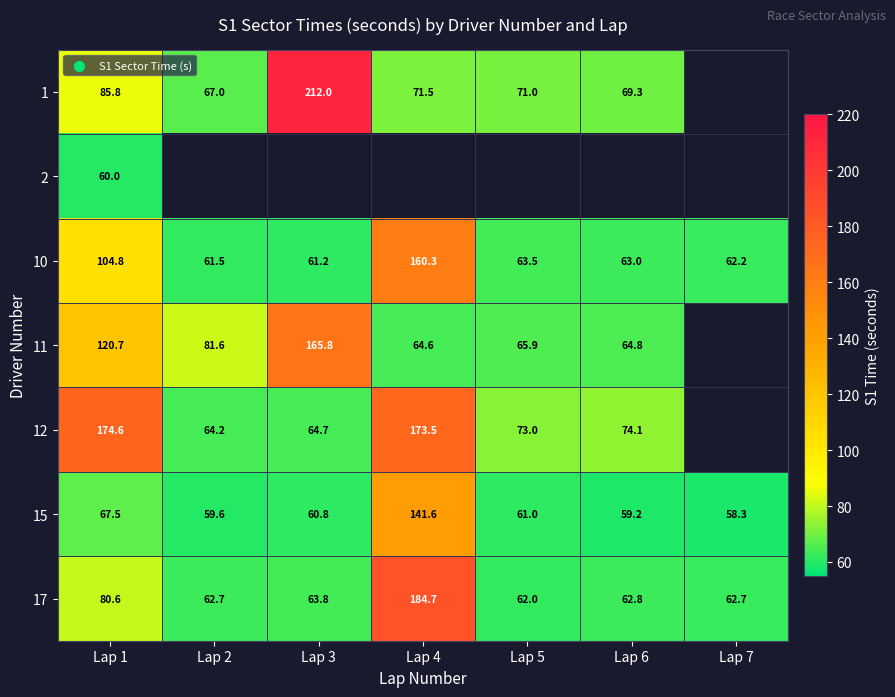

The value of 10 at Lap 1 is 104.8. True or false?

True